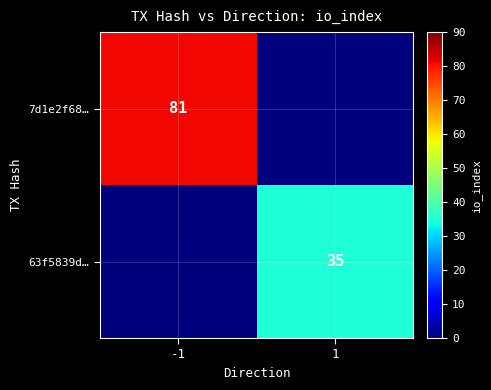

Is it true that 7d1e2f68… equals 36 at -1?

False